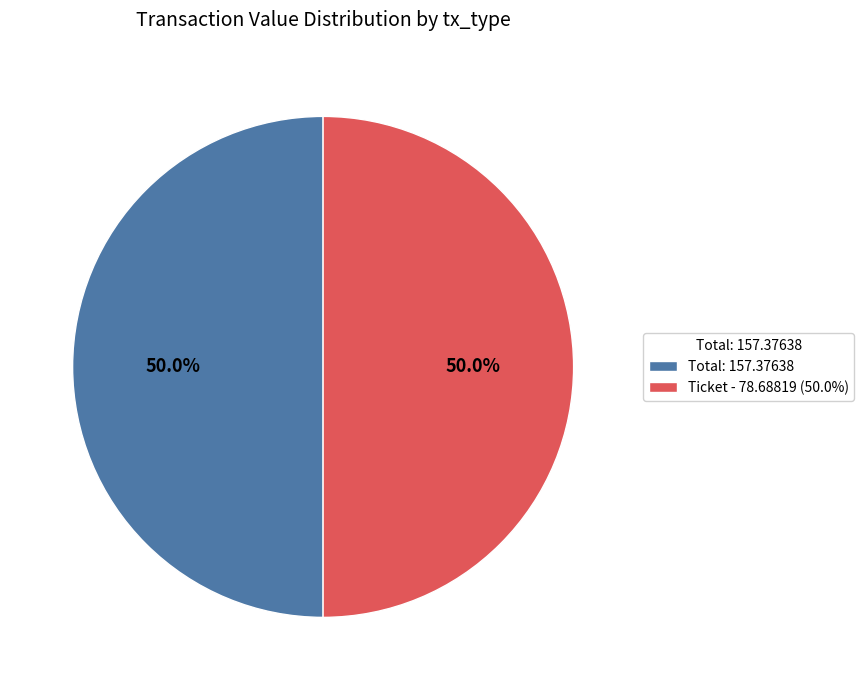

What is the ratio of the value at Ticket - 78.68819 (50.0%) to the value at Total: 157.37638?

1.0